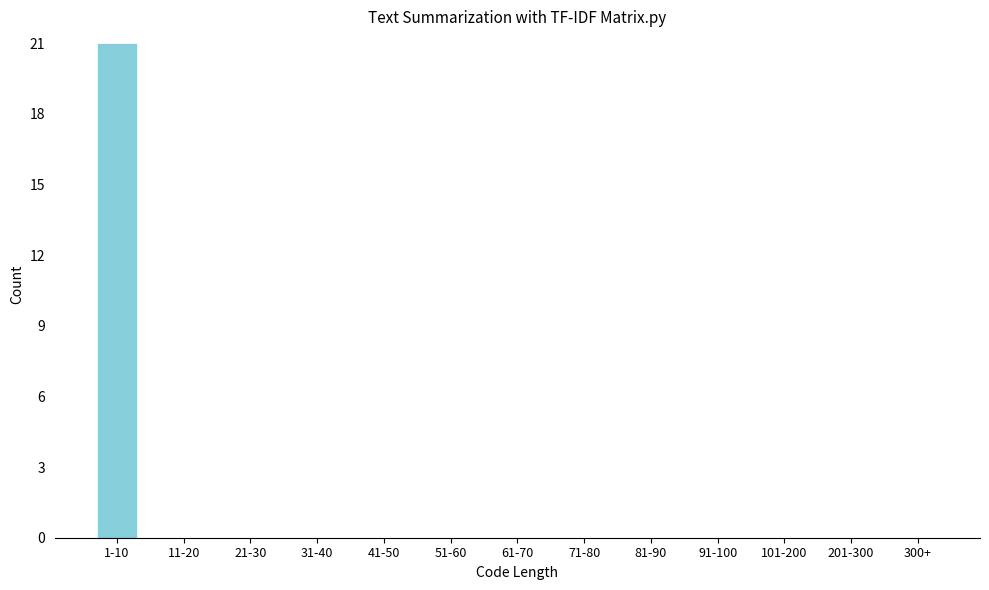

Reading left to right, what are all the values shown in this chart?

1-10=21	11-20=0	21-30=0	31-40=0	41-50=0	51-60=0	61-70=0	71-80=0	81-90=0	91-100=0	101-200=0	201-300=0	300+=0